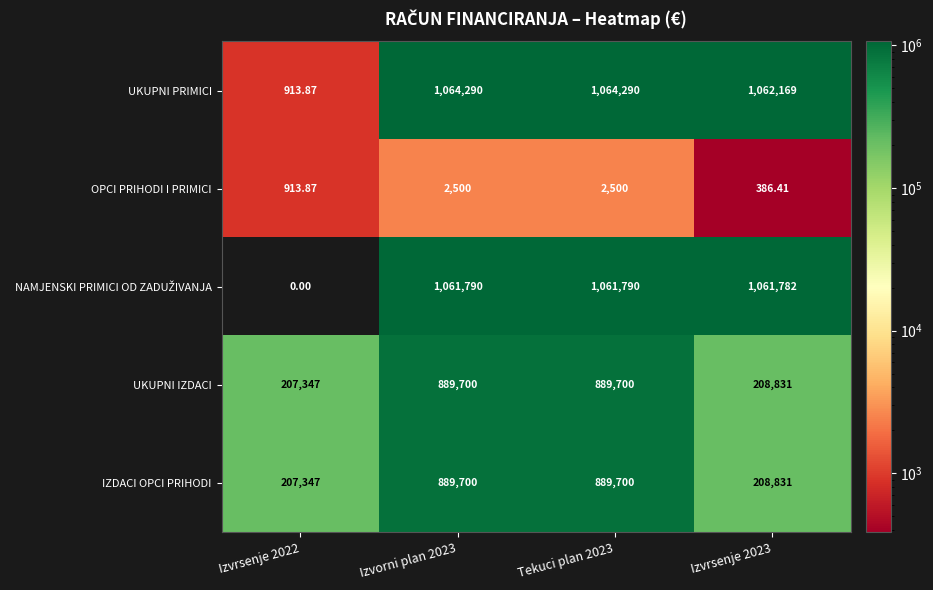

Which series has the widest spread of values?

UKUPNI PRIMICI